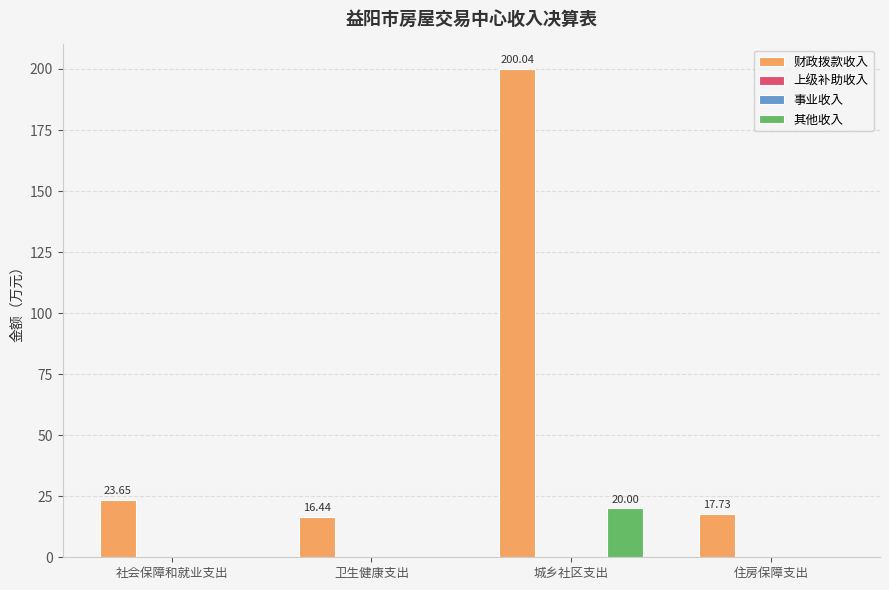

Which category has the highest value across all series?

城乡社区支出